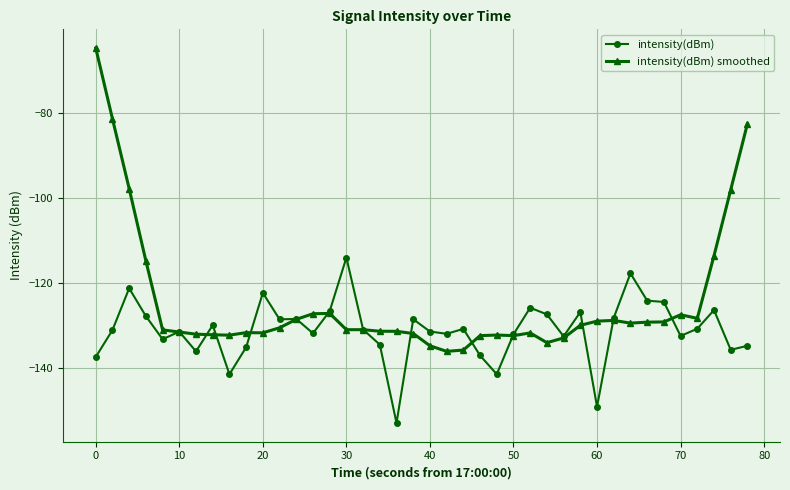

Rank the series by their maximum value, from lowest to highest.

intensity(dBm), intensity(dBm) smoothed